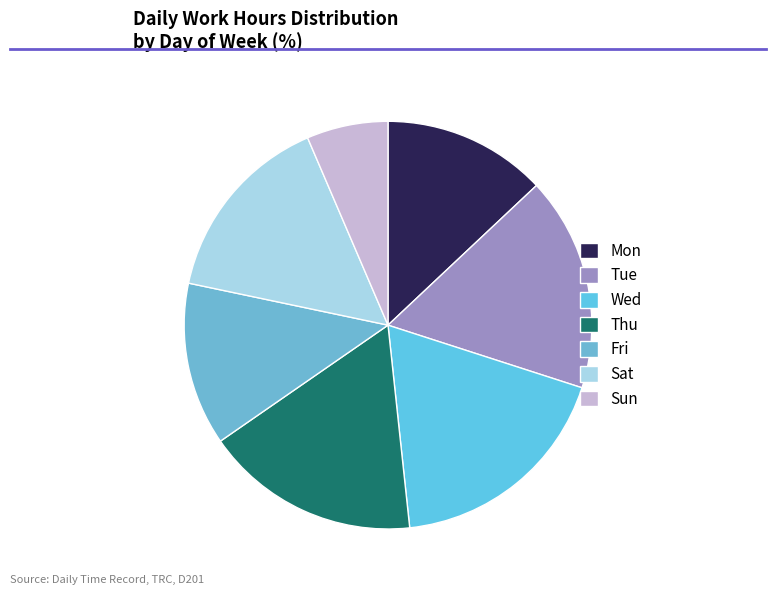

Combined, do Mon and Thu account for over 50%?

No